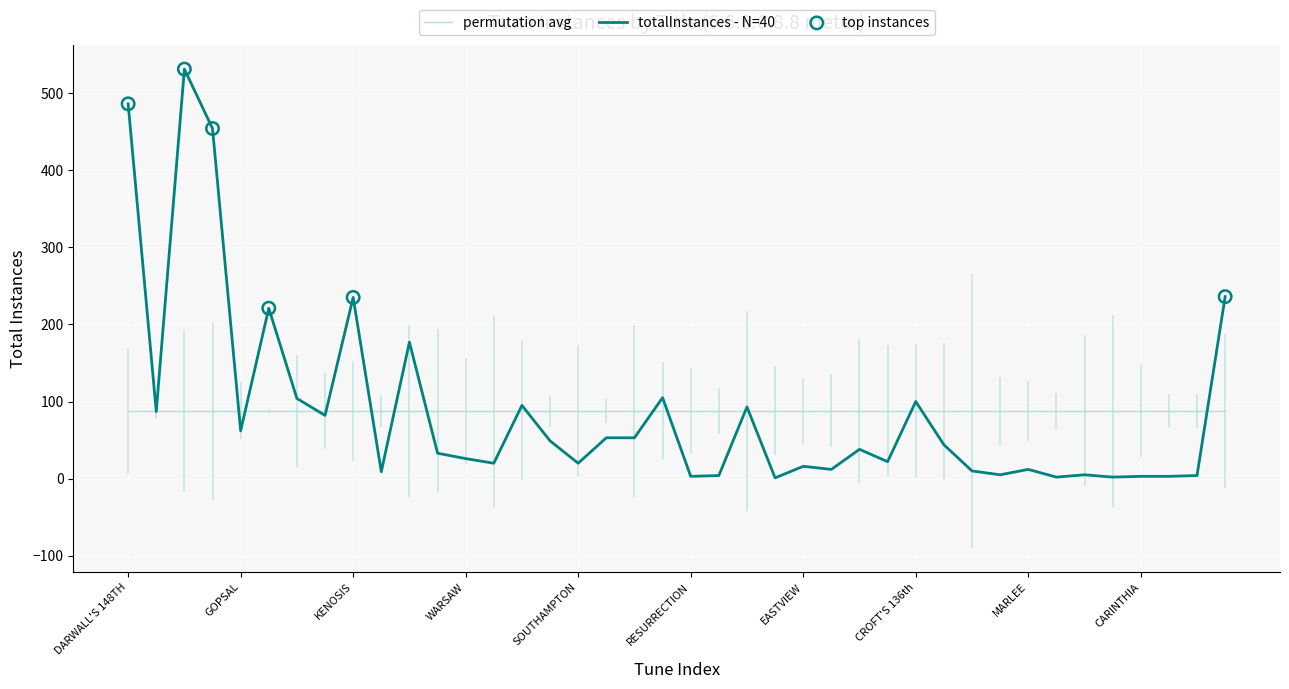

What is the change in value from RHOSYMEDRE to MILLENIUM?

-49